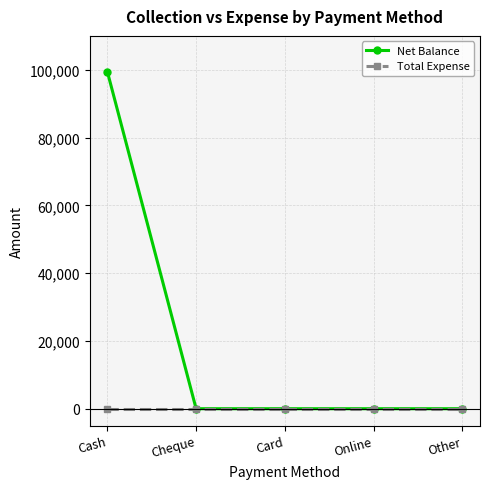

At how many categories does at least one series exceed 49334?

1